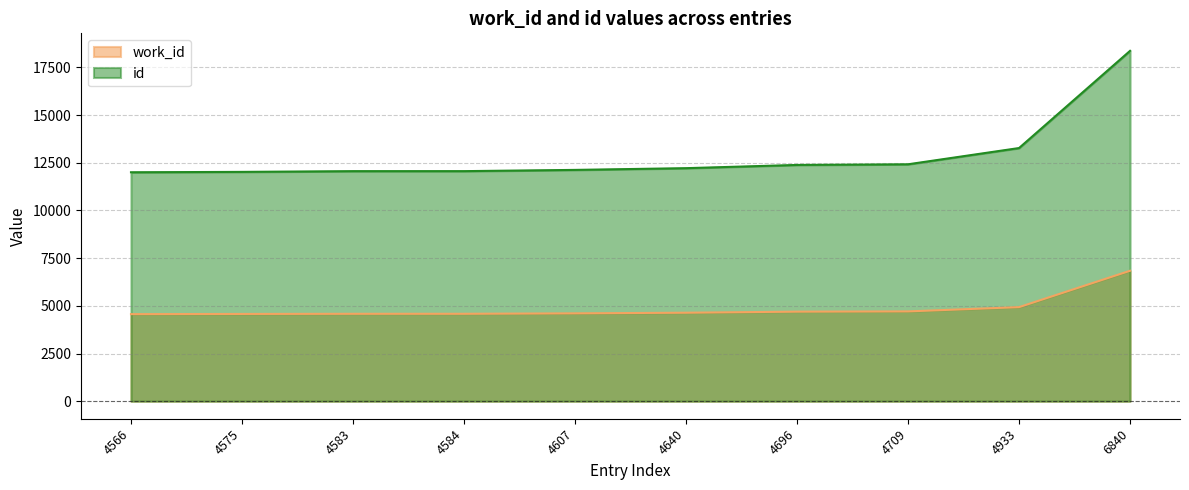

Reading left to right, extract all data points from this chart.

work_id: 4566=4566	4575=4575	4583=4583	4584=4584	4607=4607	4640=4640	4696=4696	4709=4709	4933=4933	6840=6840
id: 4566=12004	4575=12024	4583=12062	4584=12063	4607=12128	4640=12219	4696=12388	4709=12422	4933=13274	6840=18370